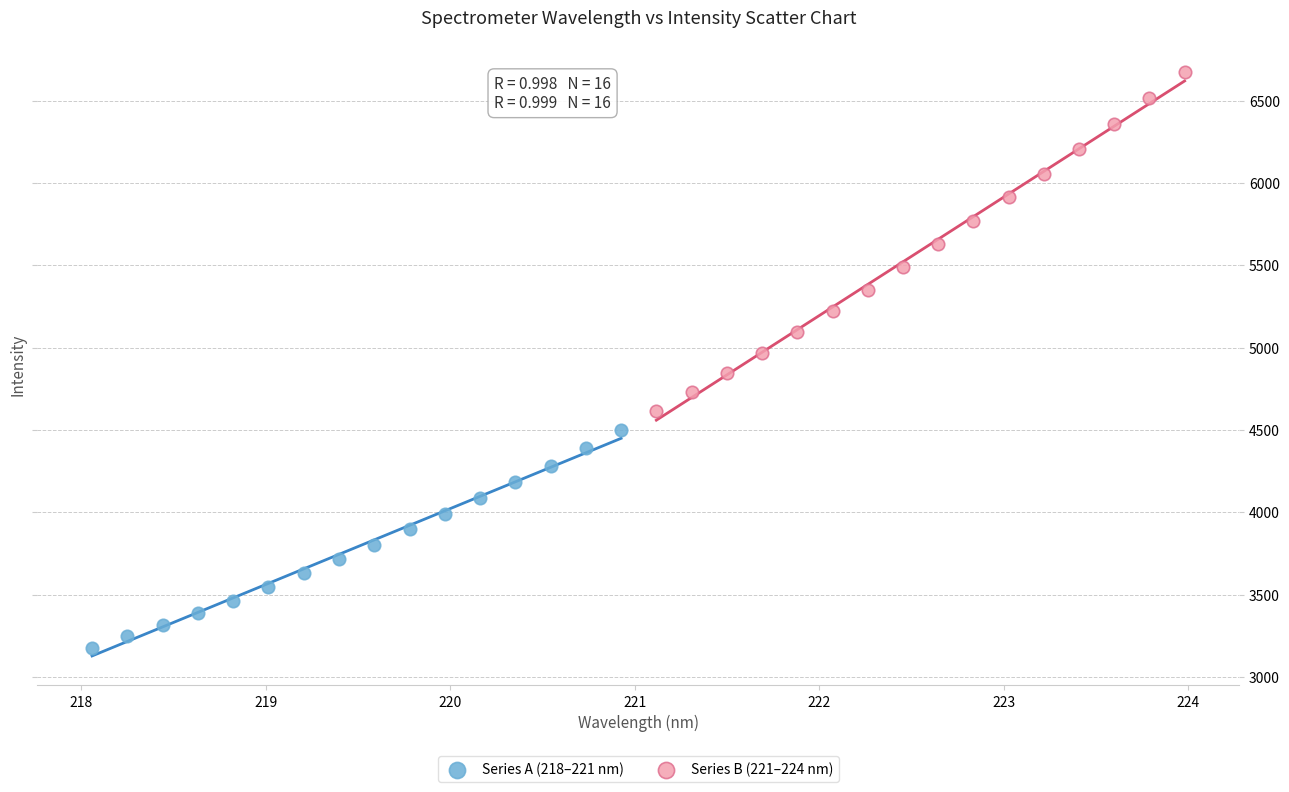

Which series reaches the maximum Y coordinate?

Series B (221–224 nm)